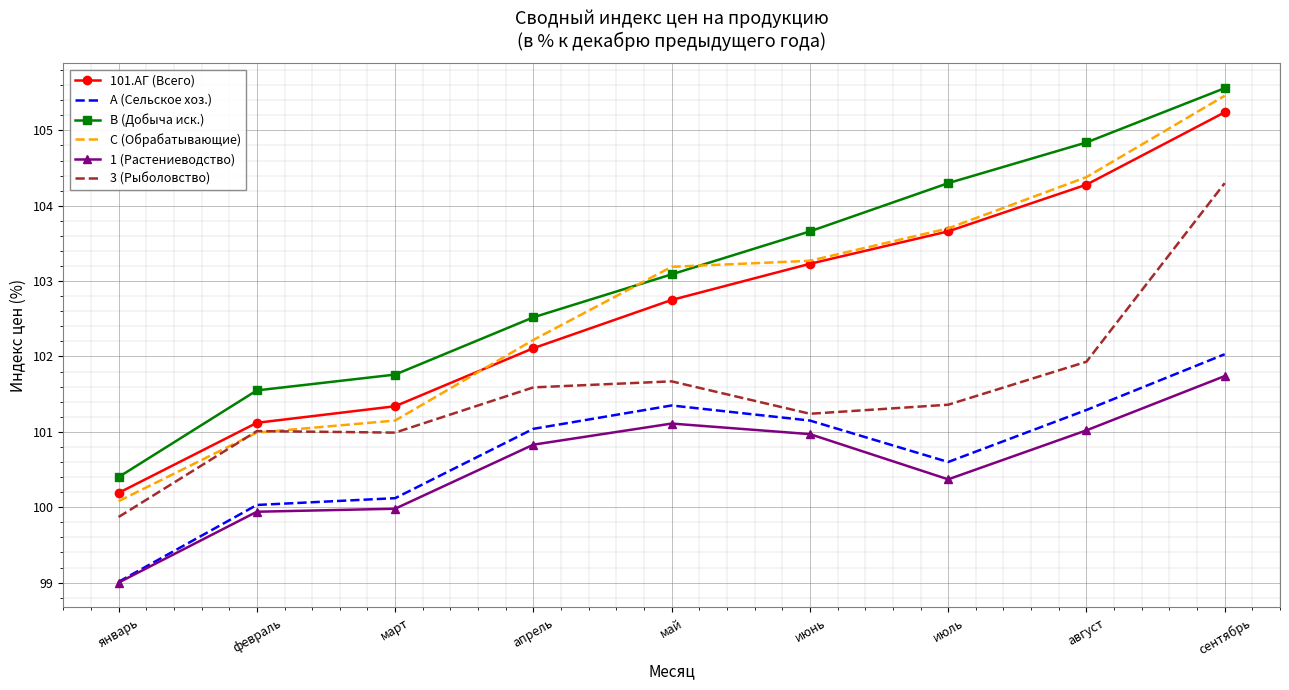

At which label does 101.АГ (Всего) first exceed 102?

апрель